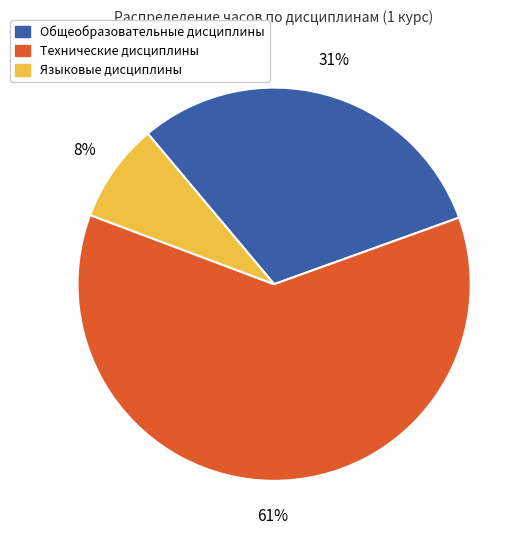

To the nearest percent, what is the average slice percentage?

33%